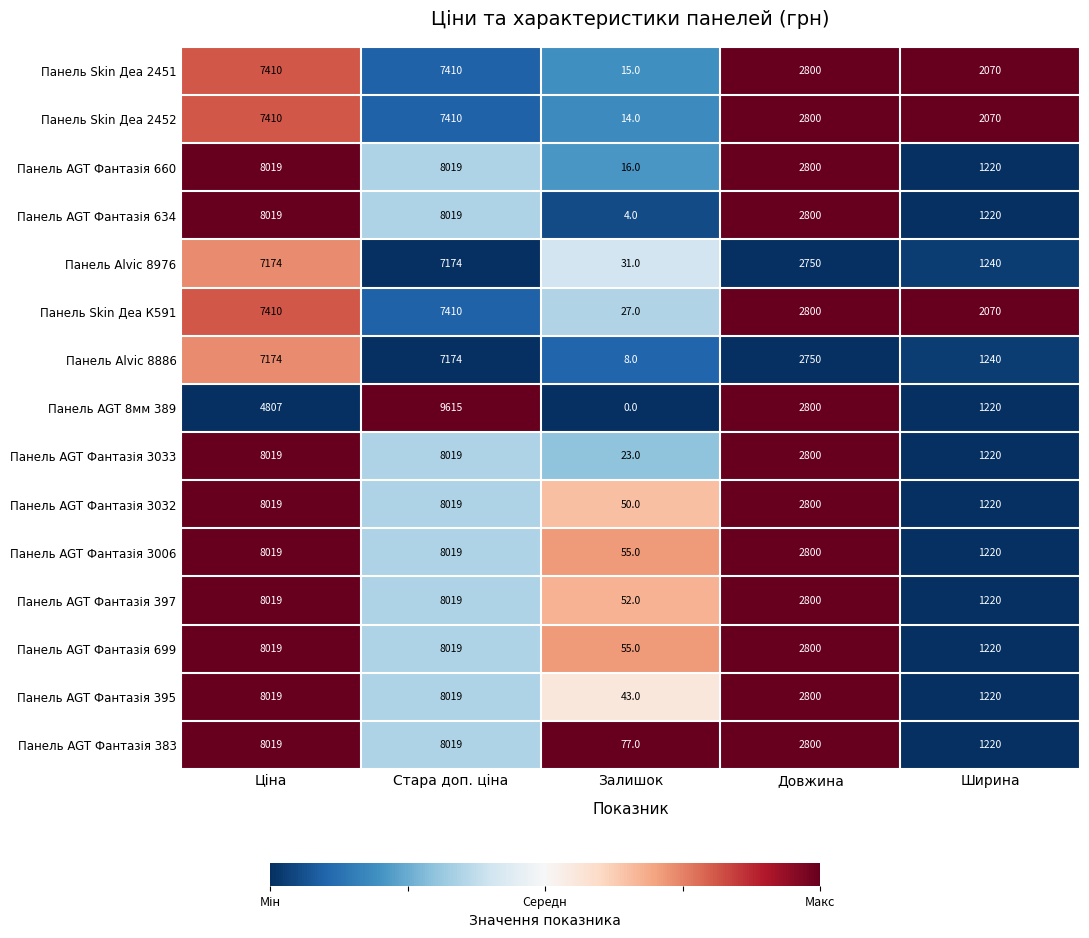

What is the difference between the highest and lowest values at Ширина?

850